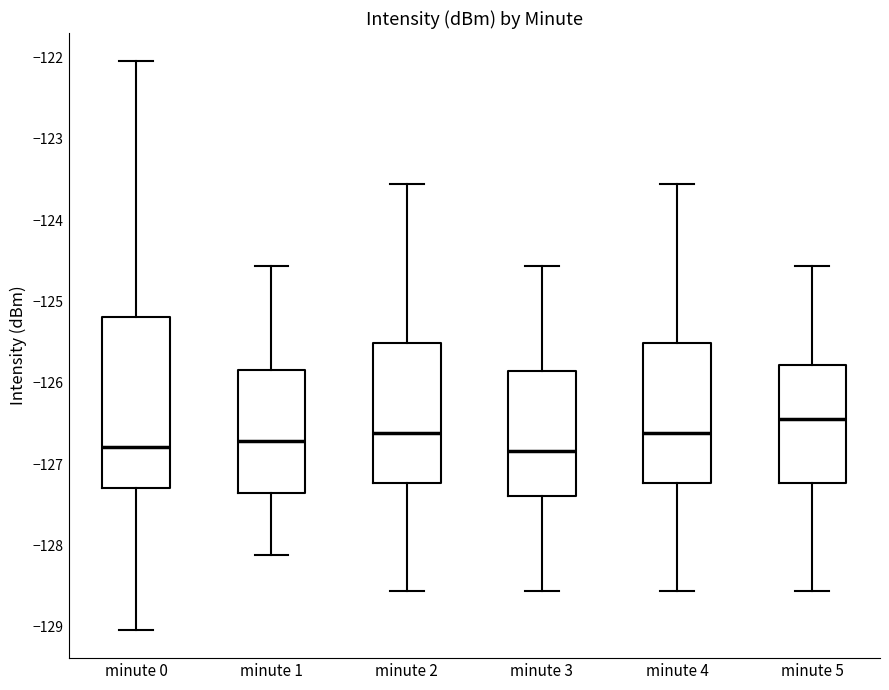

Reading left to right, transcribe this box plot: for each box, give where its median line is, the range the box spans, and where its two whiskers end, as read against the y-axis. The values are not printed on the chart, so give them approximately, as read against the axis.

minute 0: median -126.8, box -127.3 to -125.2, whiskers -129.0 to -122.0
minute 1: median -126.7, box -127.4 to -125.8, whiskers -128.1 to -124.6
minute 2: median -126.6, box -127.2 to -125.5, whiskers -128.6 to -123.6
minute 3: median -126.8, box -127.4 to -125.9, whiskers -128.6 to -124.6
minute 4: median -126.6, box -127.2 to -125.5, whiskers -128.6 to -123.6
minute 5: median -126.4, box -127.2 to -125.8, whiskers -128.6 to -124.6